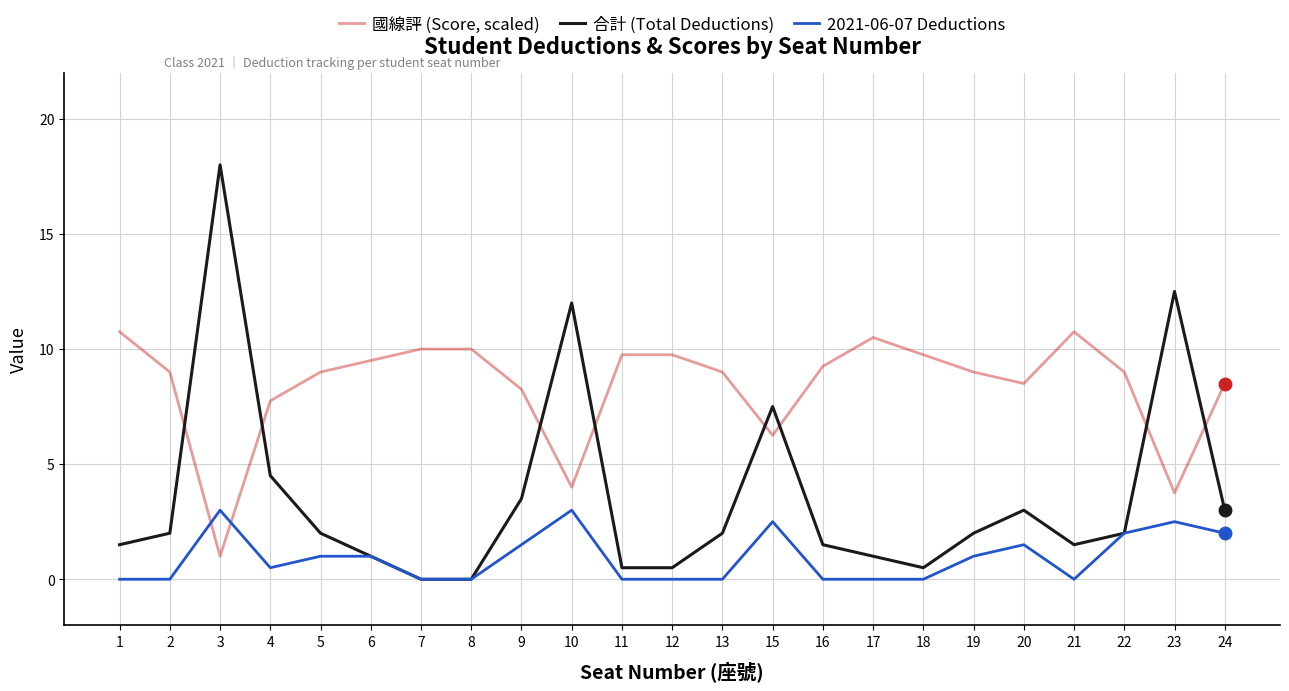

At 20, list the series in order from largest to smallest.

國線評 (Score, scaled), 合計 (Total Deductions), 2021-06-07 Deductions